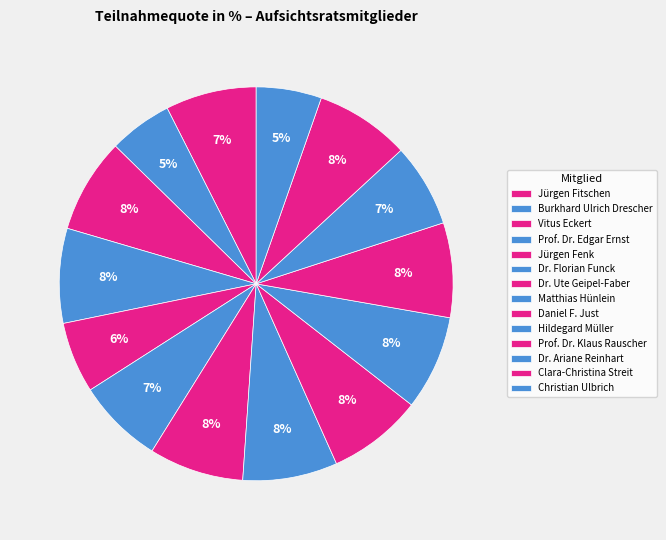

To the nearest percent, what portion does Vitus Eckert represent?

8%